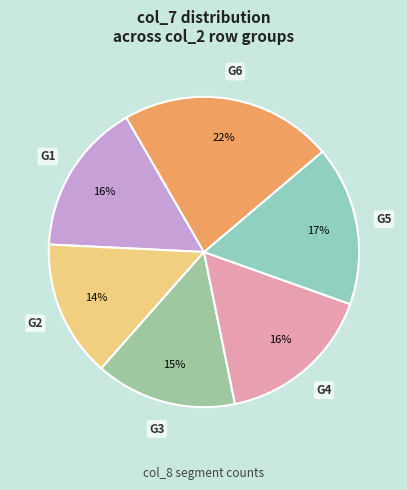

How many segments does this pie chart have?

6